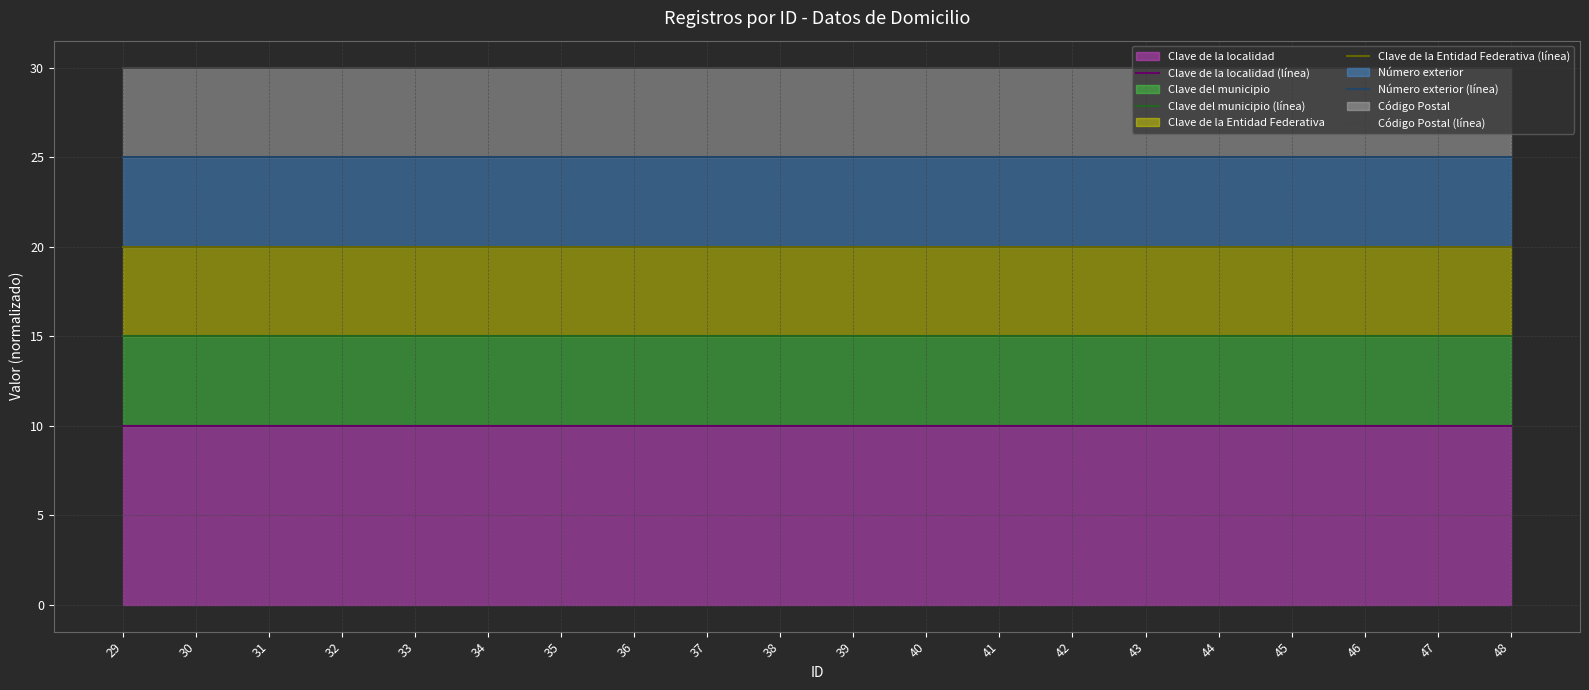

Which has a higher value, 38 or 30?

38